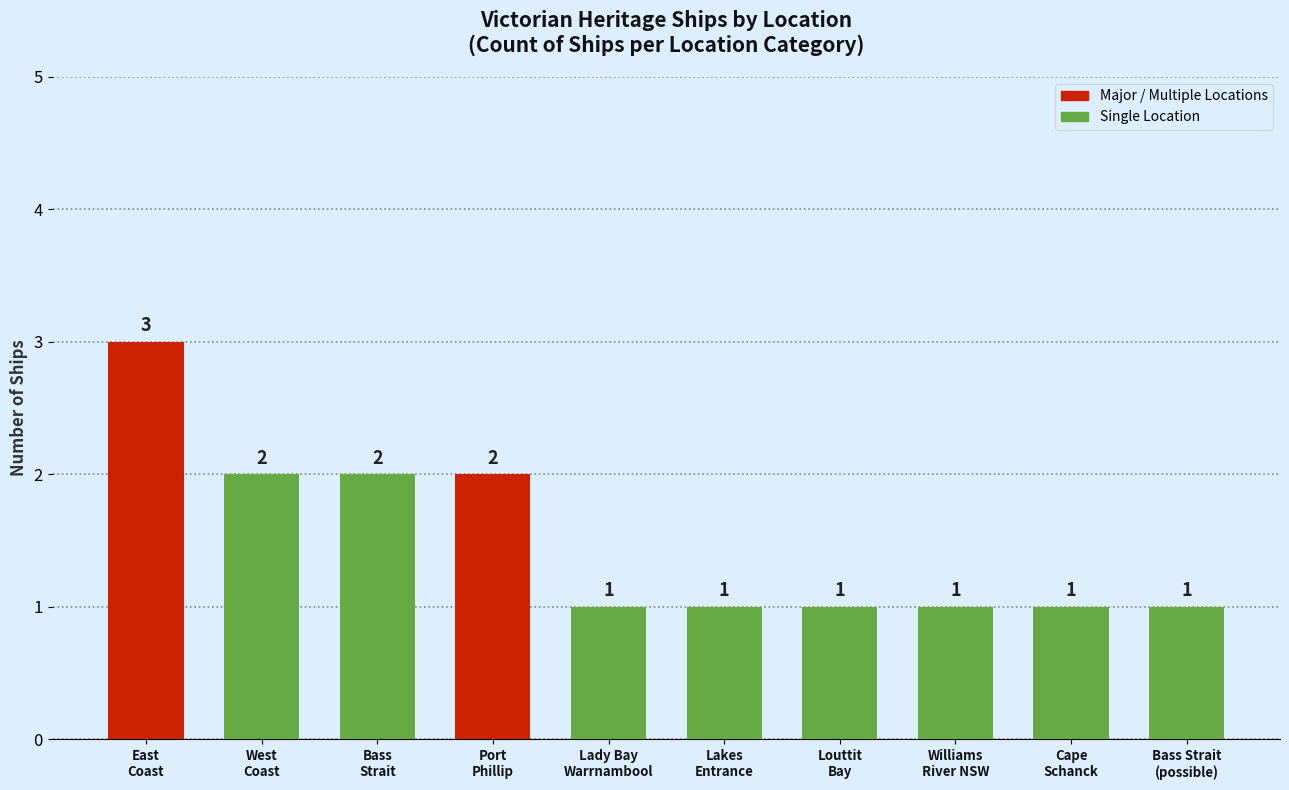

What is the difference between the maximum and minimum values?

2